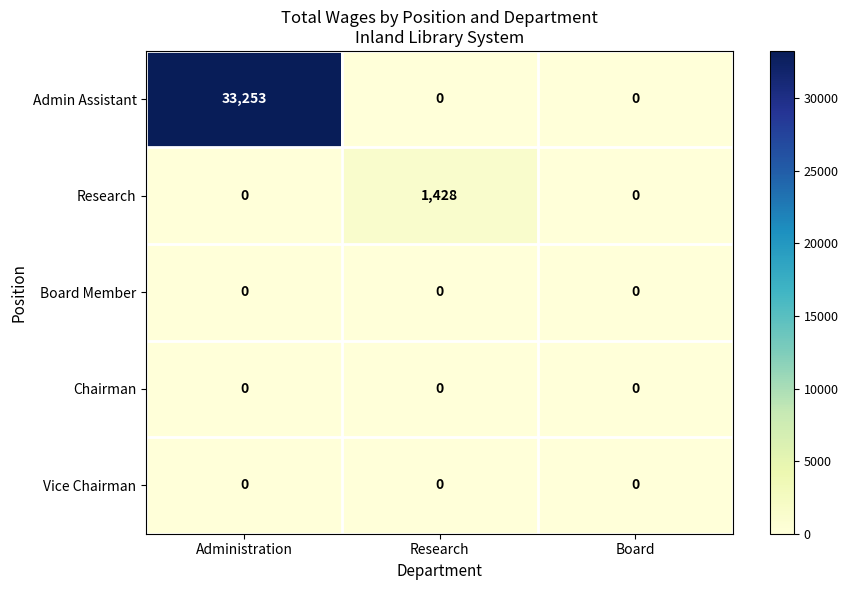

Count the number of categories in the chart.

3